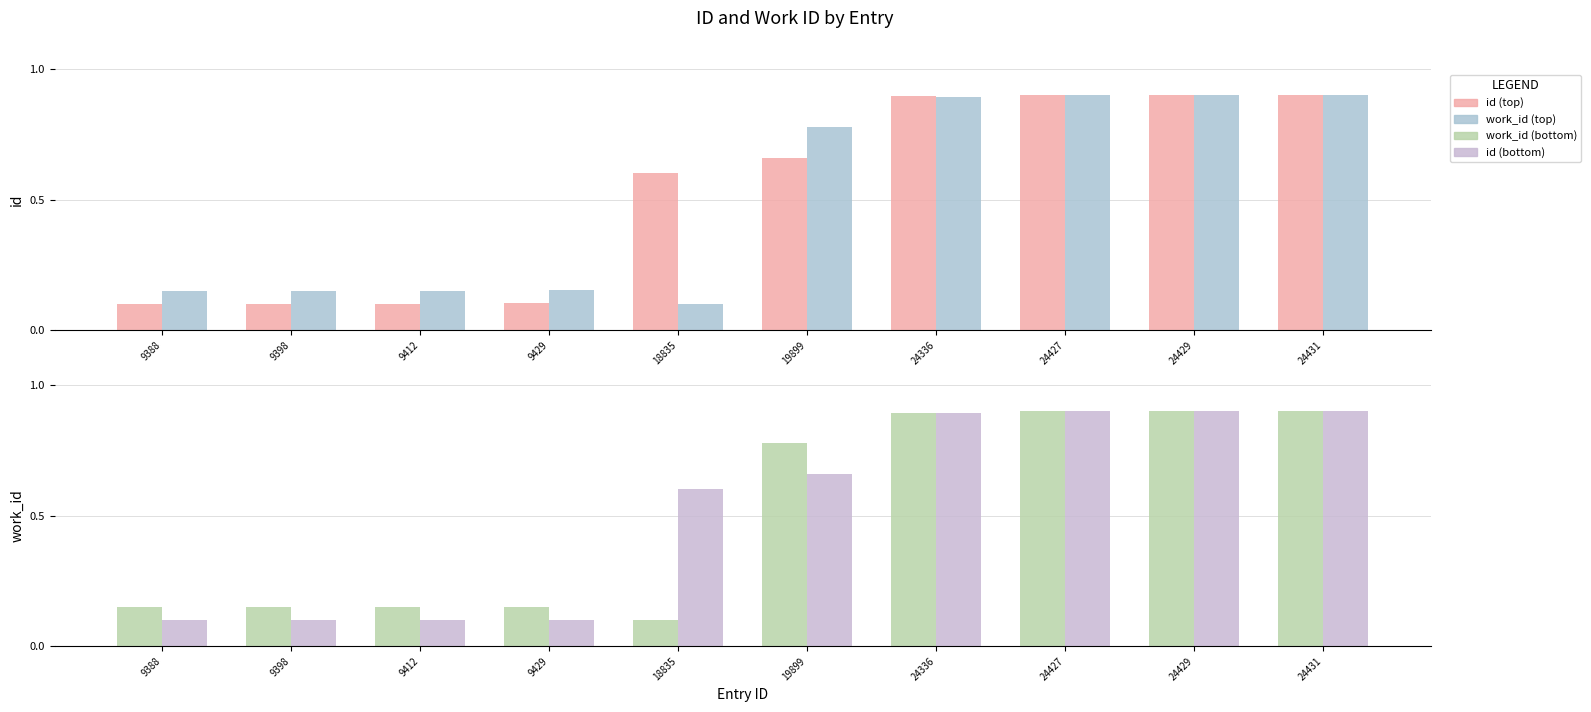

List the series in order of their peak value, lowest first.

id, work_id